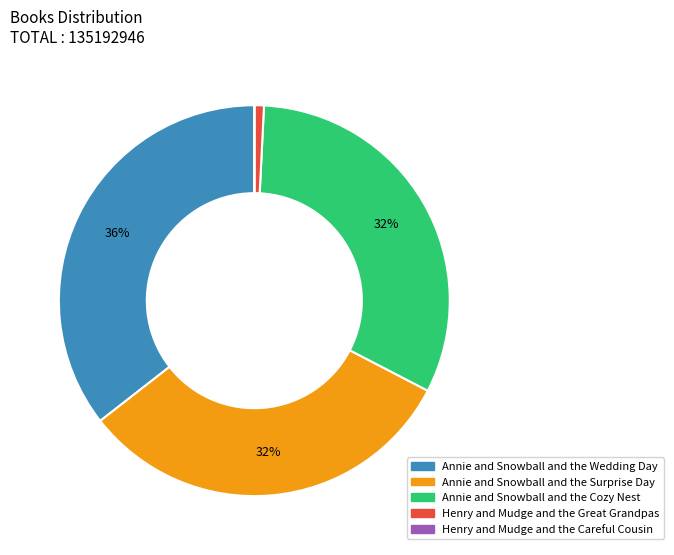

The Annie and Snowball and the Cozy Nest slice represents 32% of the pie. True or false?

True